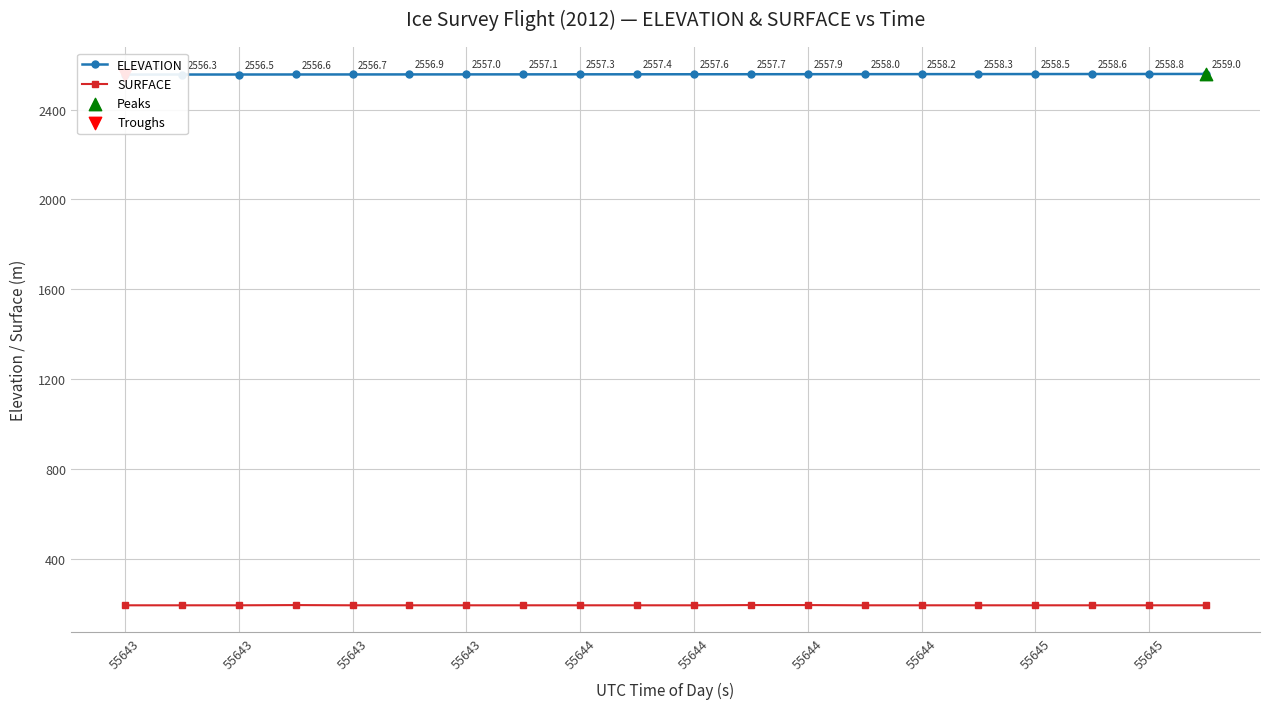

At how many categories does at least one series exceed 758?

20